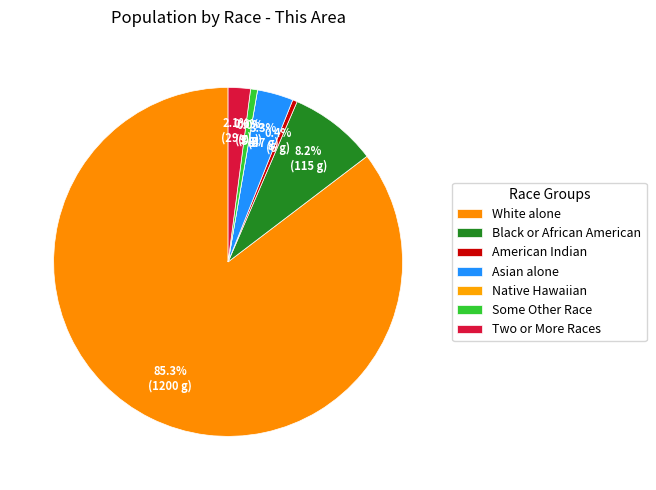

To the nearest percent, what is the difference between the largest and smallest slice percentages?

85%